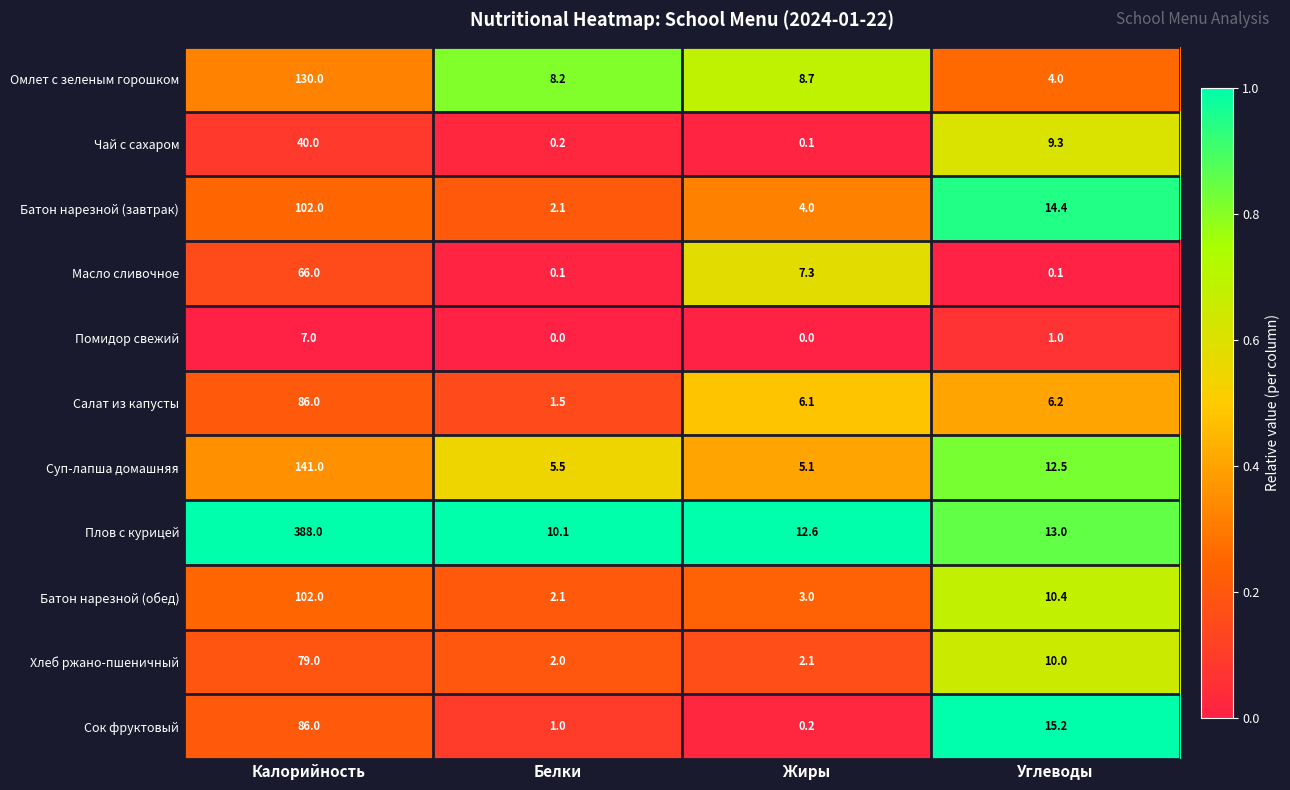

The Салат из капусты series shows 1.5 at Белки. True or false?

True